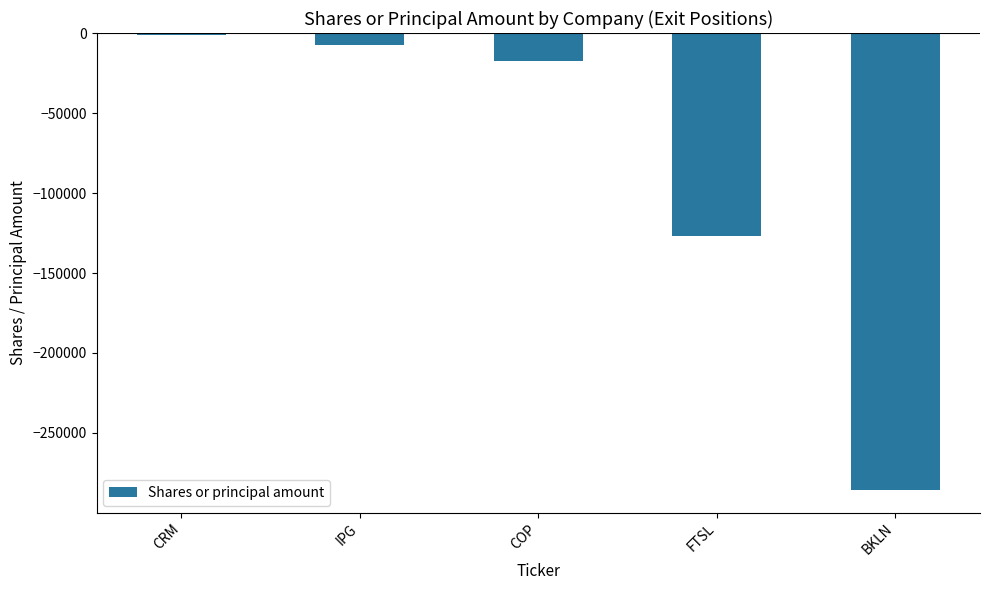

True or false: the data shows -126610 at FTSL.

True